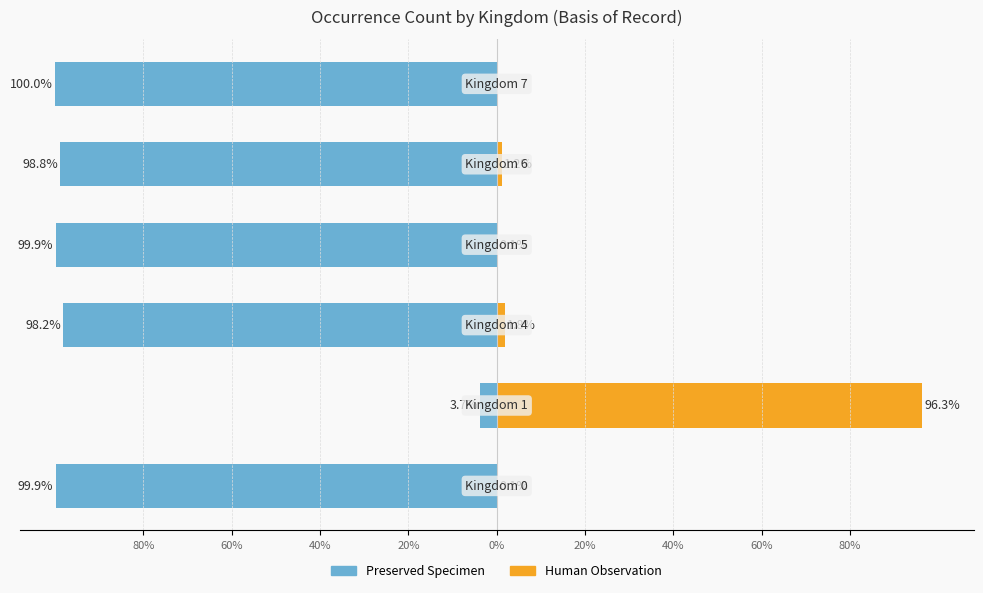

Between 0% and 40%, which is larger?

40%